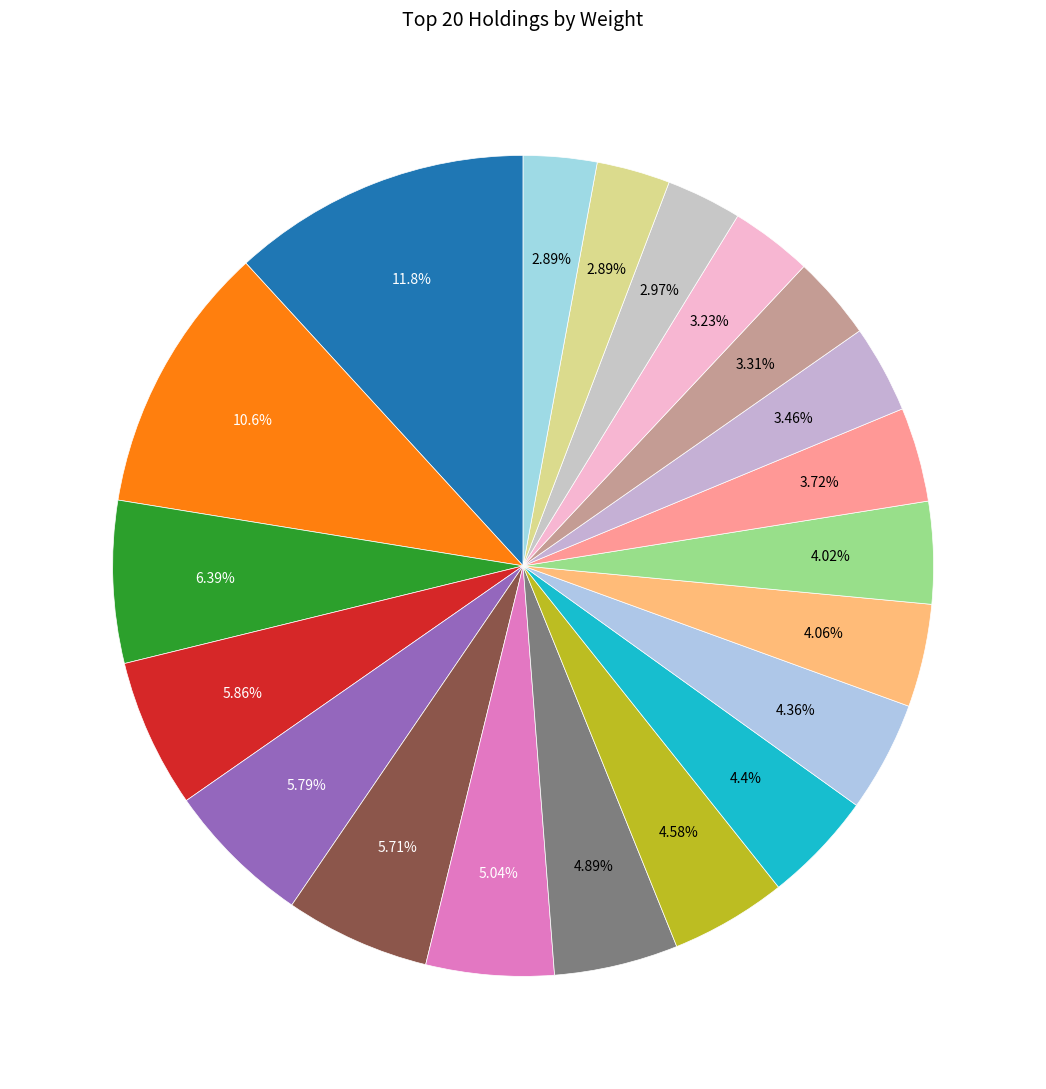

Rank the categories by value from lowest to highest.

MICRON TECHNOLOGY INC, JAPAN (GOVERNMENT OF) 20YR #125, QUALCOMM INC, NETFLIX INC, ORACLE CORP, PINDUODUO ADR REPRESENTING INC, DAIKIN INDUSTRIES LTD, CISCO SYSTEMS INC, ENI, BROADCOM INC, SALESFORCE.COM INC, TECHNOLOGY SELECT SECTOR SPDR FUND, Linde Ord, BANCO SANTANDER SA, AMAZON COM INC, ALPHABET INC CLASS C, DAIICHI SANKYO LTD, INTESA SANPAOLO, MICROSOFT CORP, NVIDIA CORP